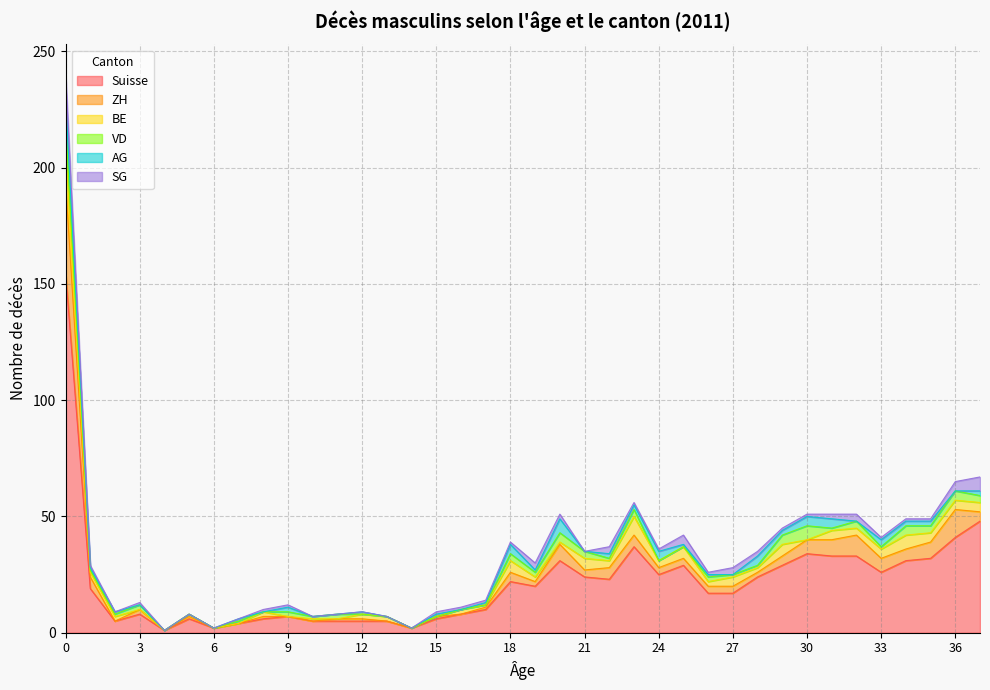

True or false: Suisse and VD cross at least once.

False